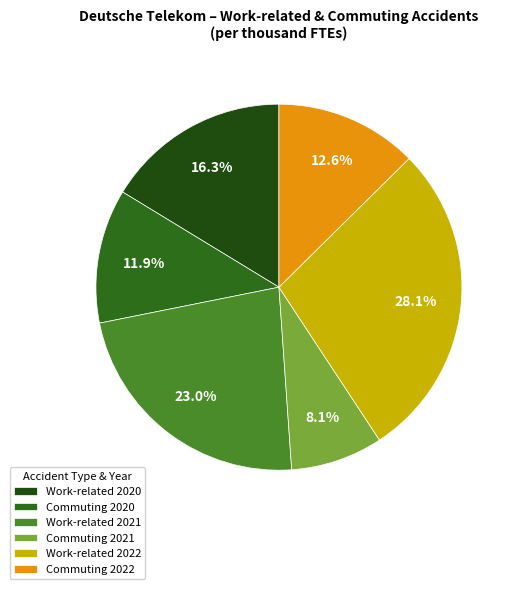

To the nearest percent, what is the average slice percentage?

17%